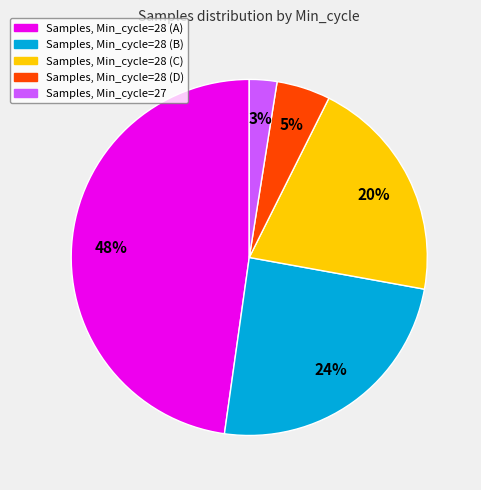

Does any single category account for the majority?

No